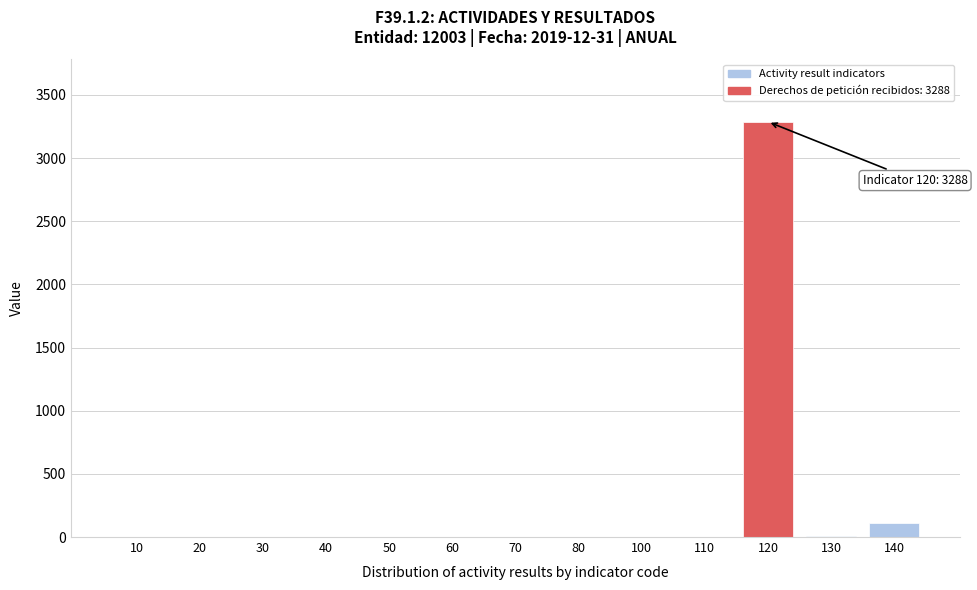

What is the sum of all values?

3418